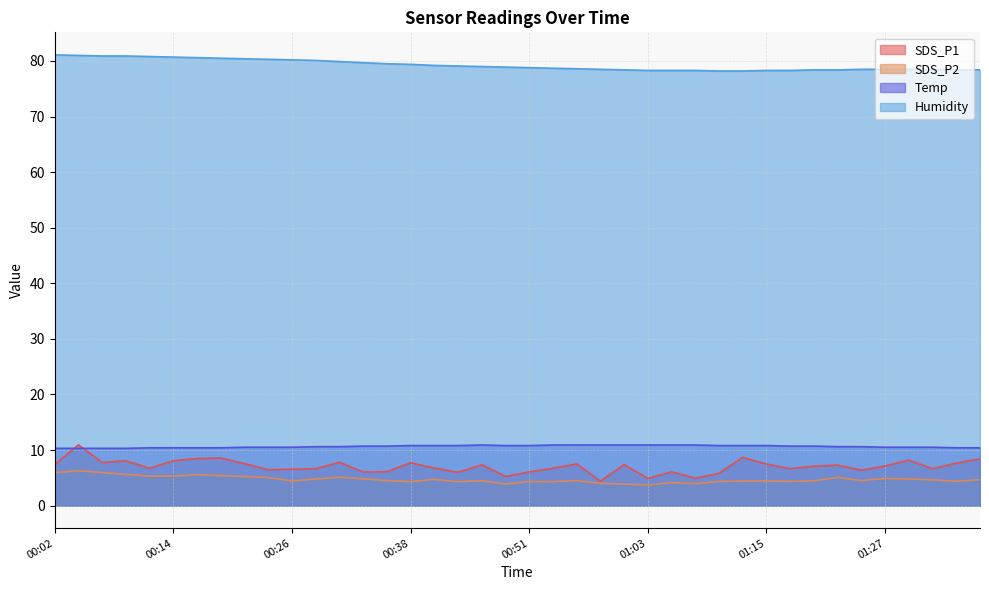

What is the average value of the SDS_P1 series?

7.0